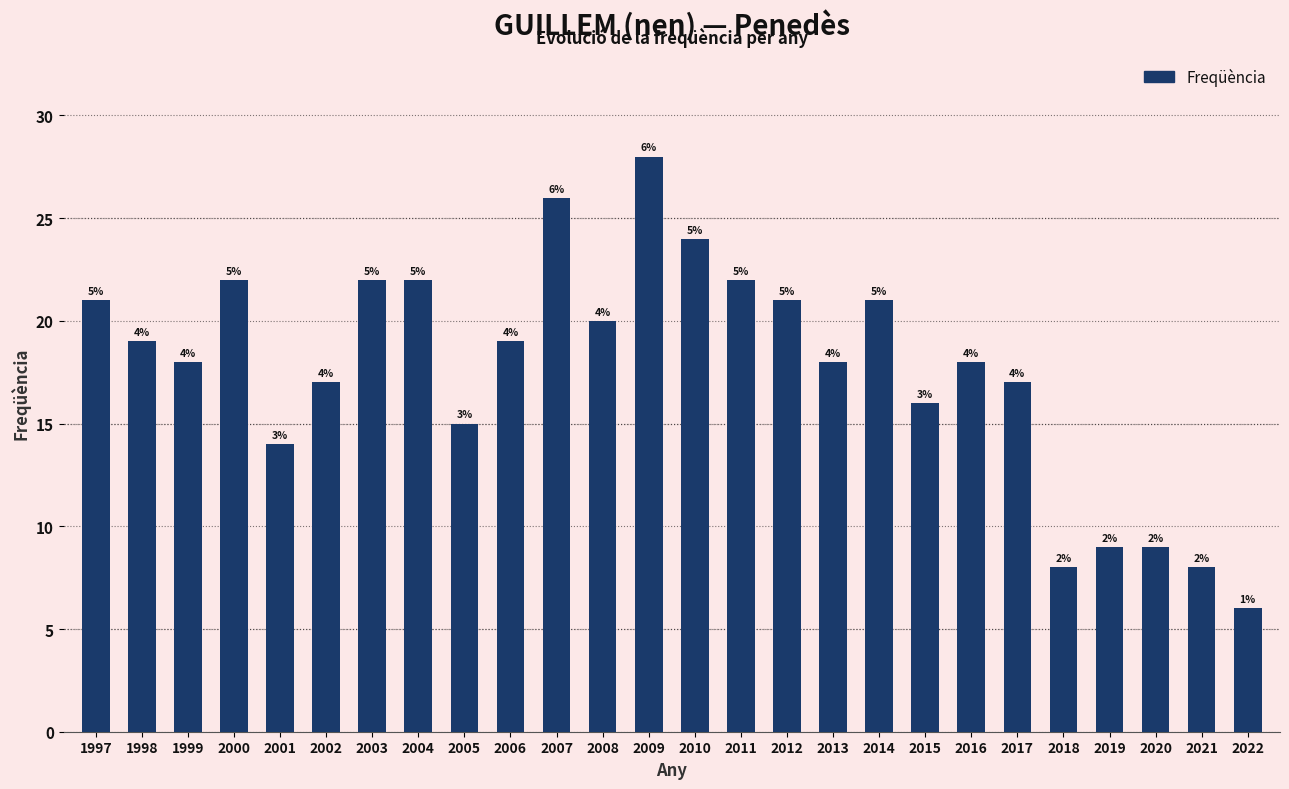

What is the difference between the maximum and minimum values?

22